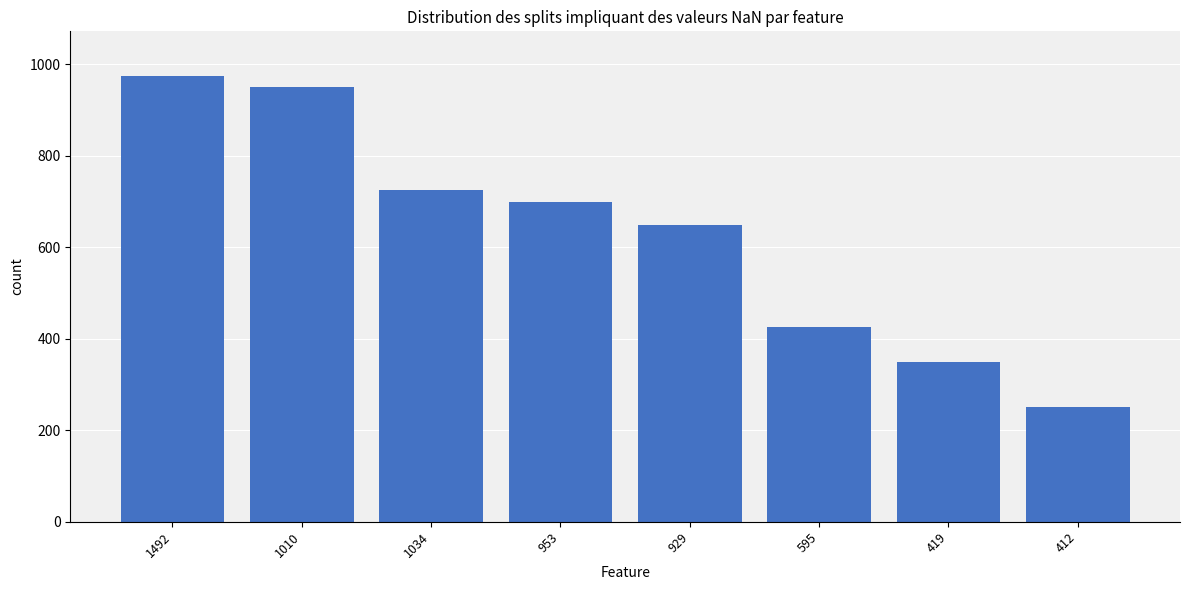

What is the change in value from 1492 to 953?

-275